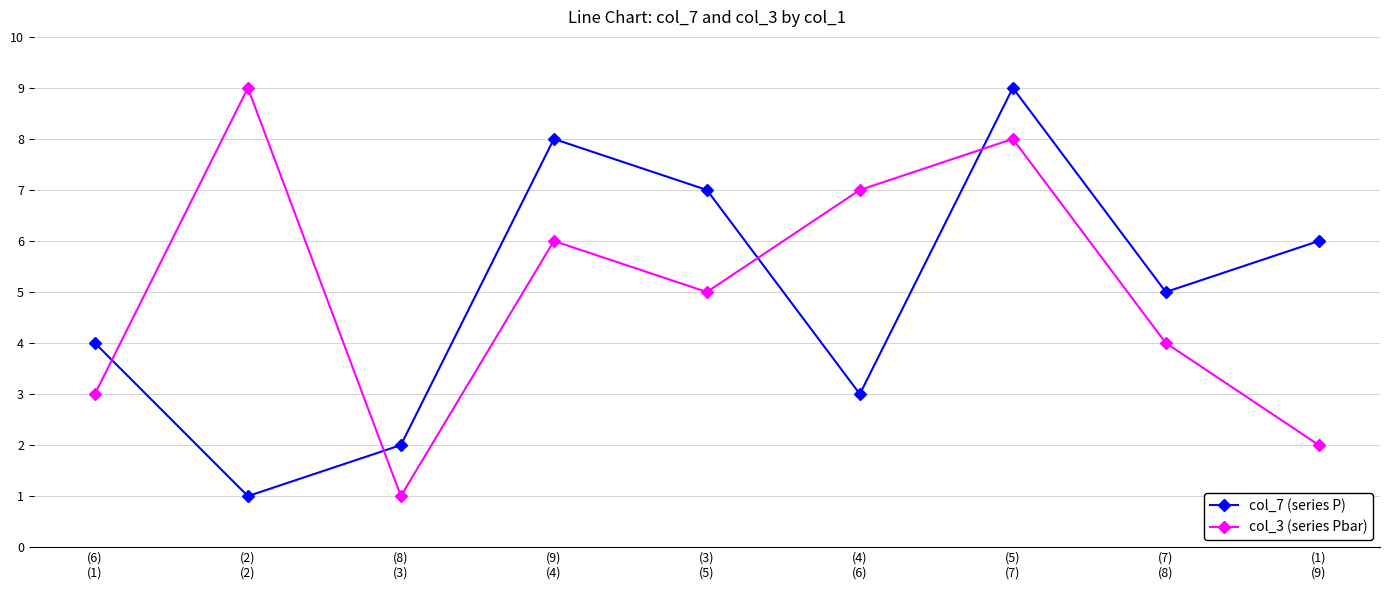

How many lines are shown in the chart?

2